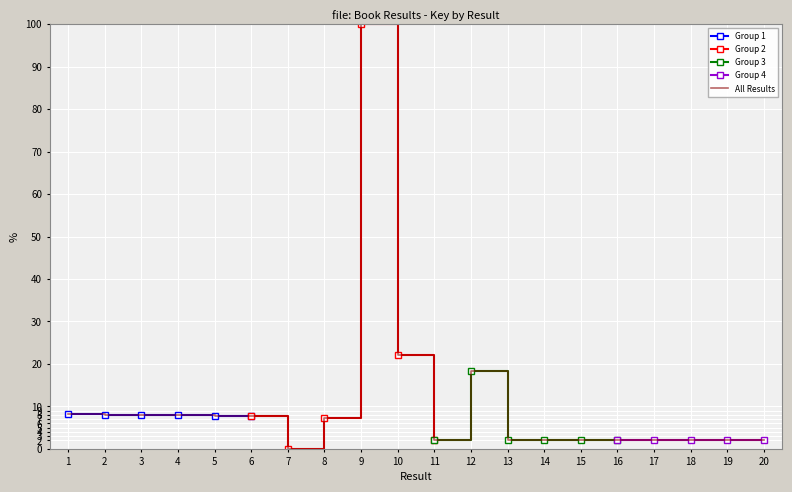

What is the value of the 6th point from the left?

7.7